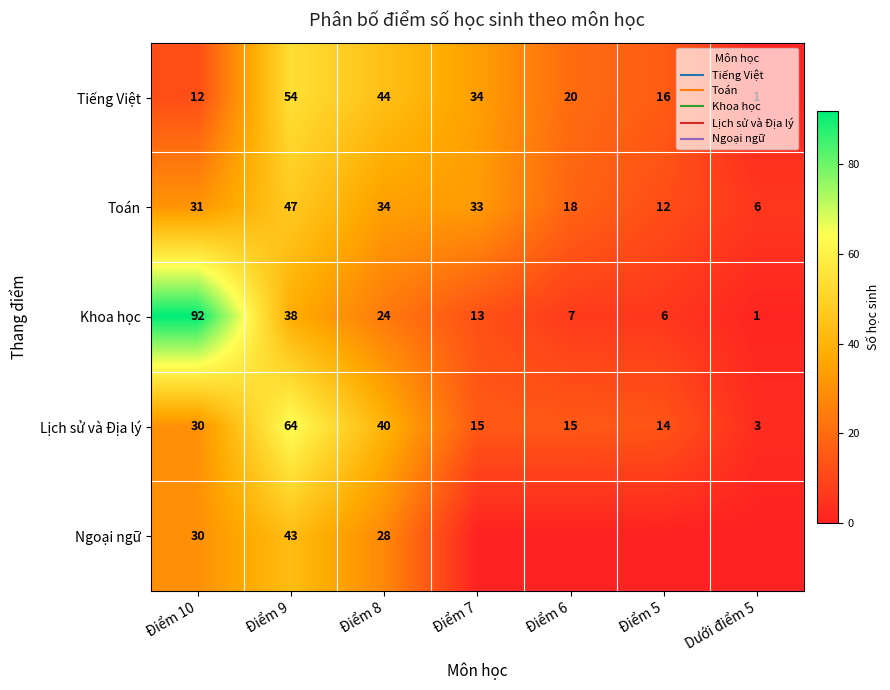

Which has a higher value, Điểm 10 or Điểm 5?

Điểm 5